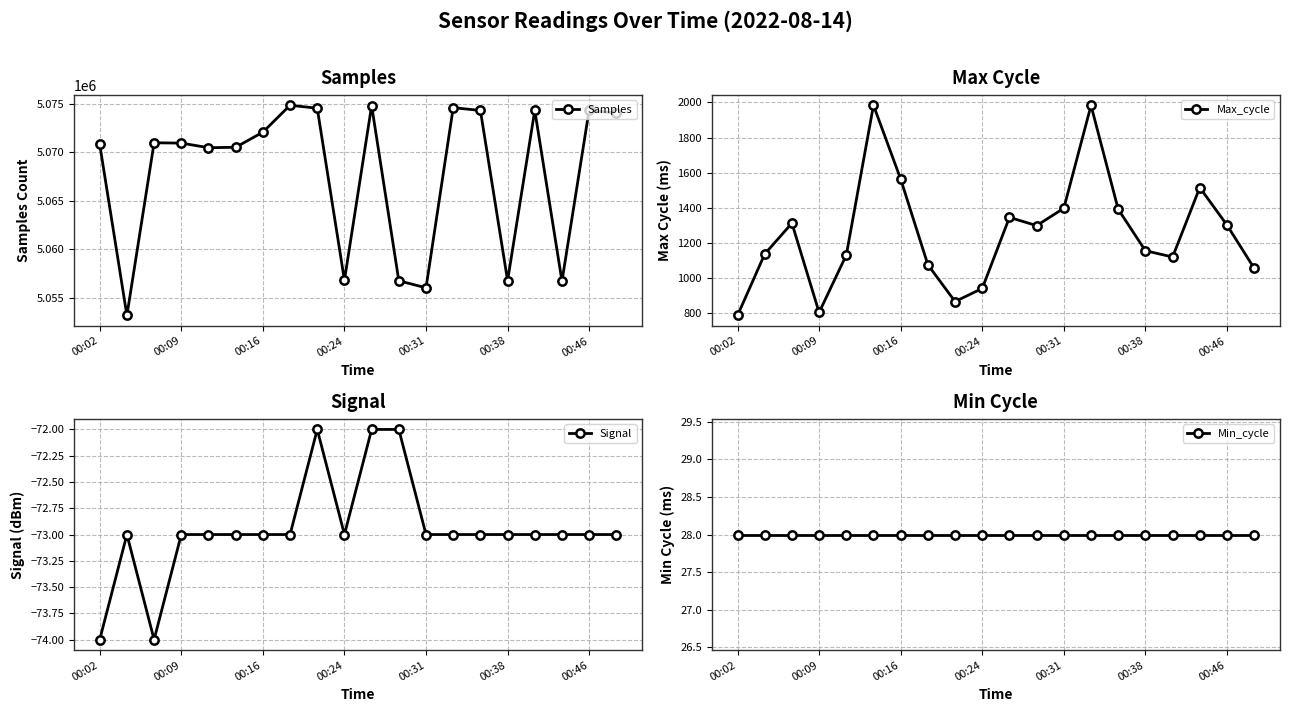

Where does the Signal series first go above -73?

8